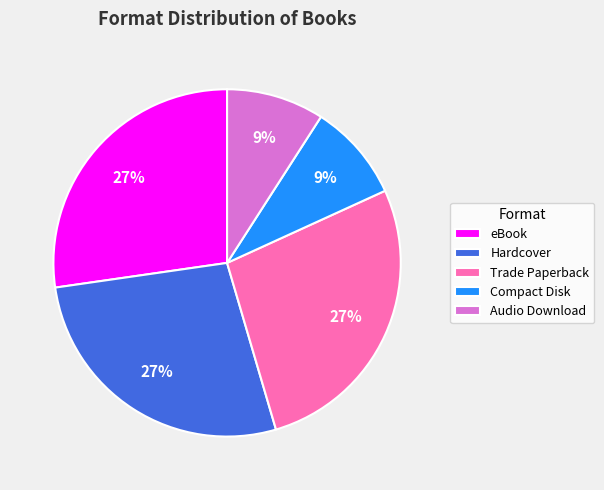

Is the sum of Trade Paperback and Hardcover greater than half?

Yes